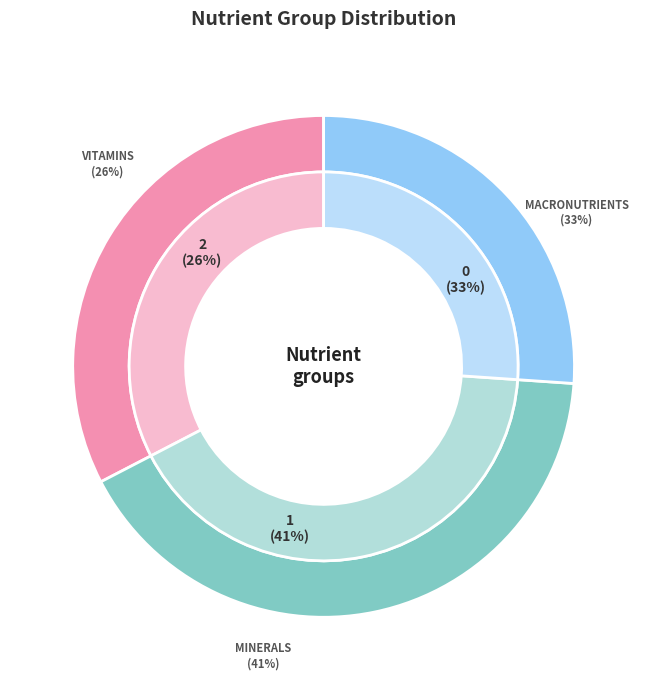

True or false: Vitamins accounts for 19% of the total.

False